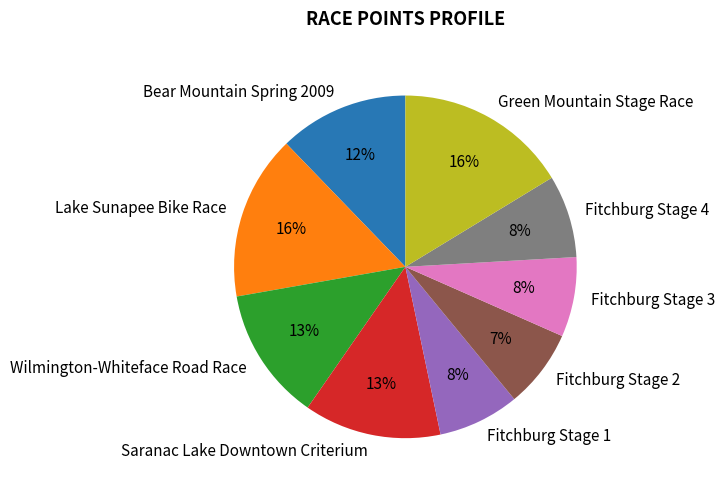

Between Saranac Lake Downtown Criterium and Fitchburg Stage 1, which is larger?

Saranac Lake Downtown Criterium